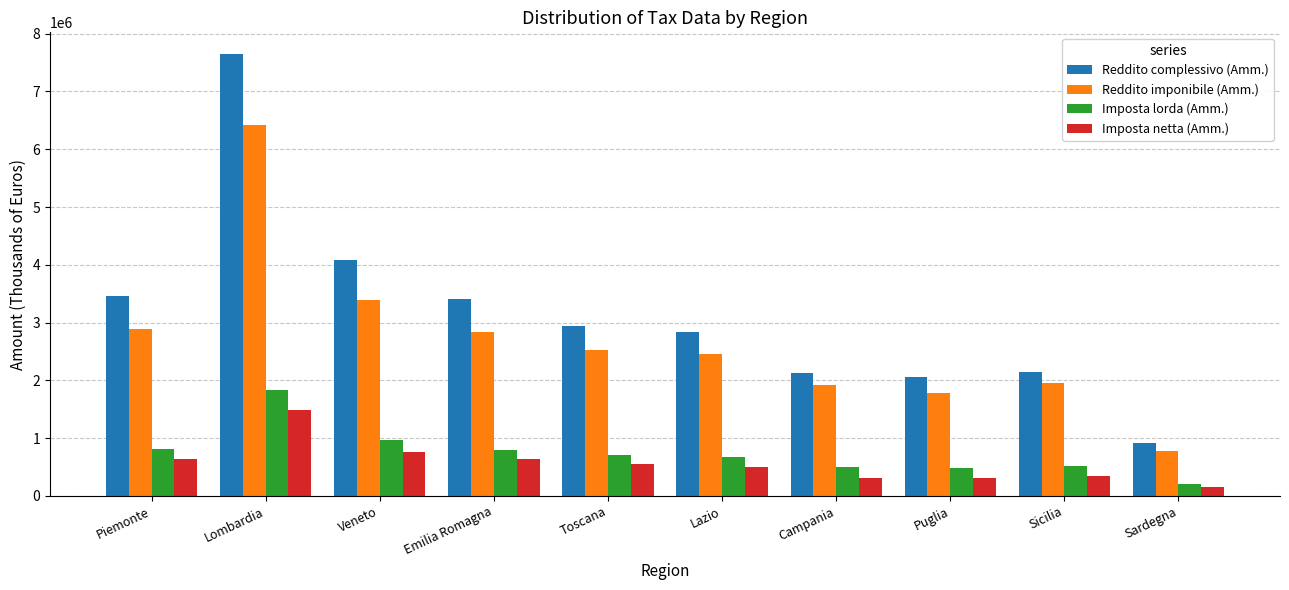

Rank the series by their maximum value, from highest to lowest.

Reddito complessivo (Amm.), Reddito imponibile (Amm.), Imposta lorda (Amm.), Imposta netta (Amm.)